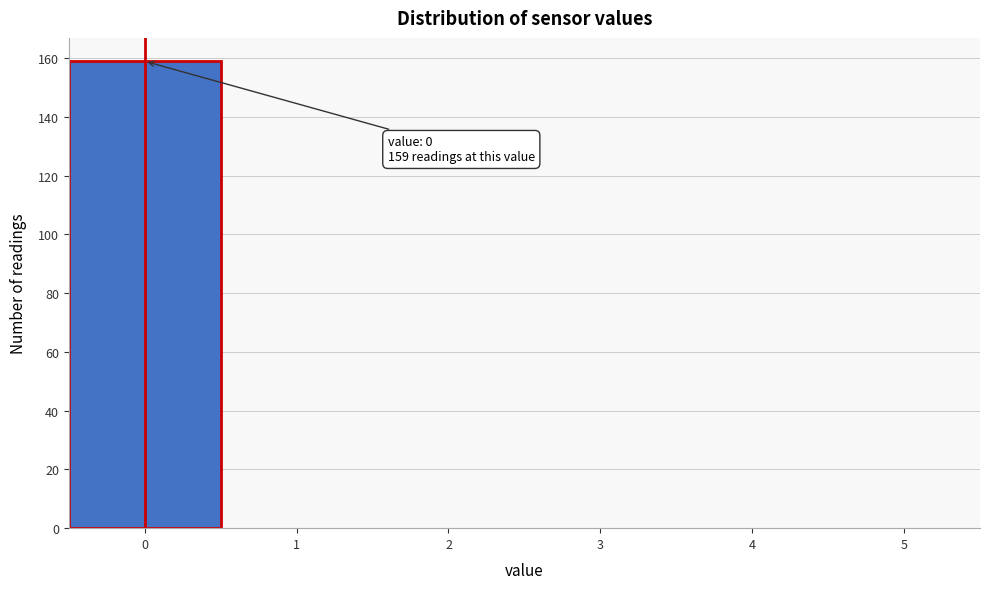

Over which range of the x-axis is the bar tallest?

-0.5 to 0.5